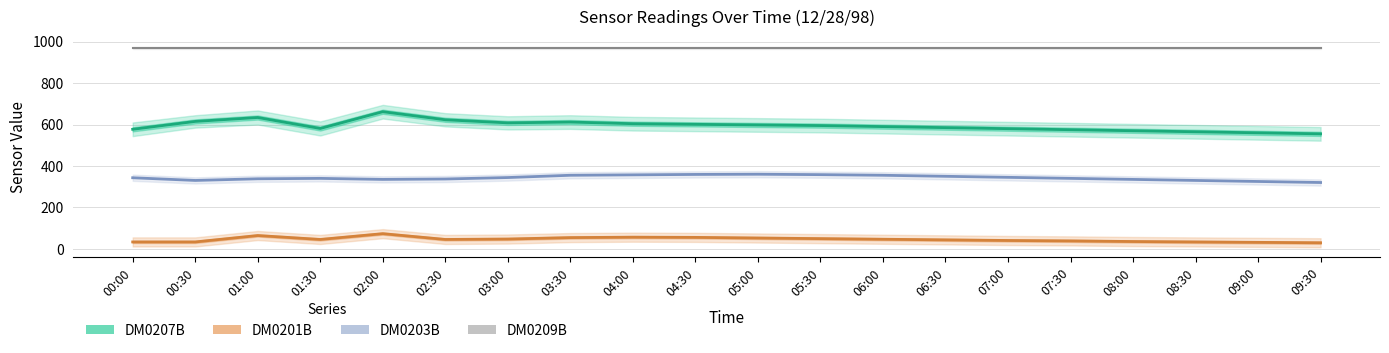

Which series has the largest total across all categories?

DM0209B